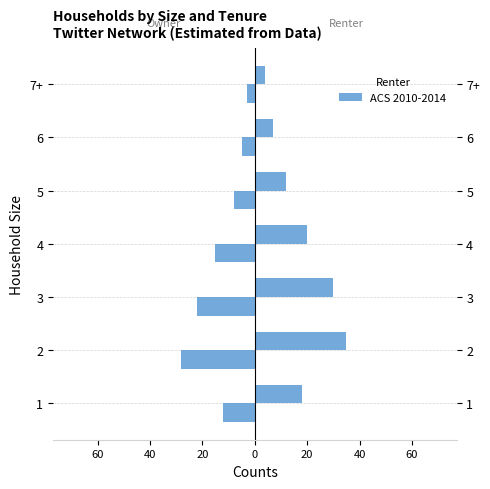

What is the average value of the Renter (ACS 2010-2014) series?

18